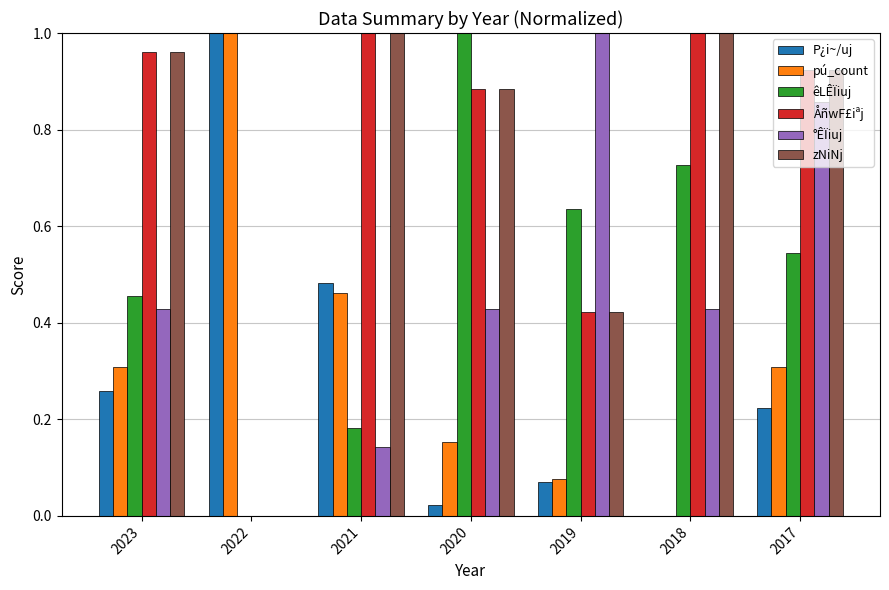

Between 2018 and 2017, which series saw the biggest shift?

°ÊÏiuj